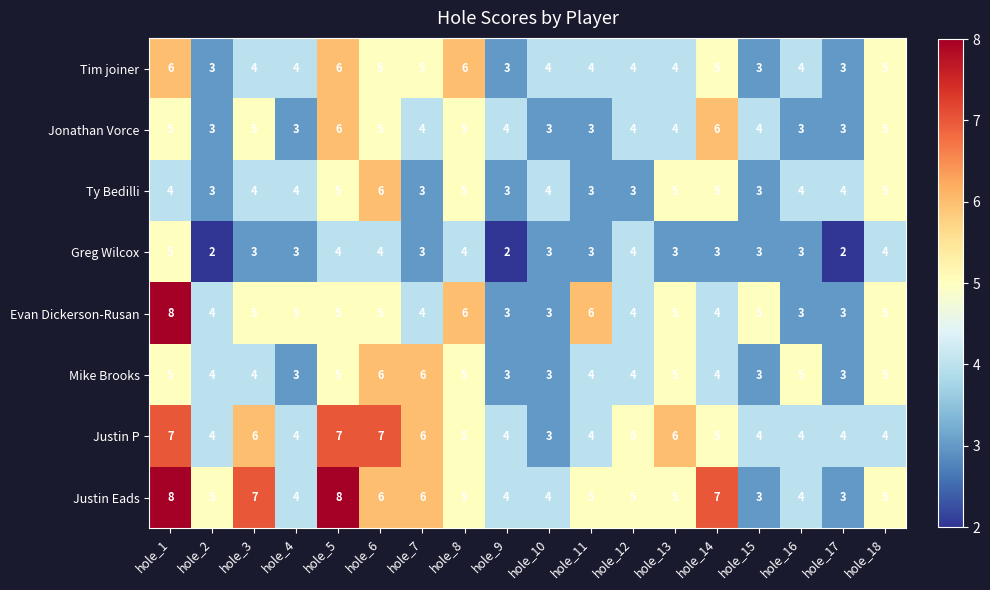

What is the average value of the Mike Brooks series?

4